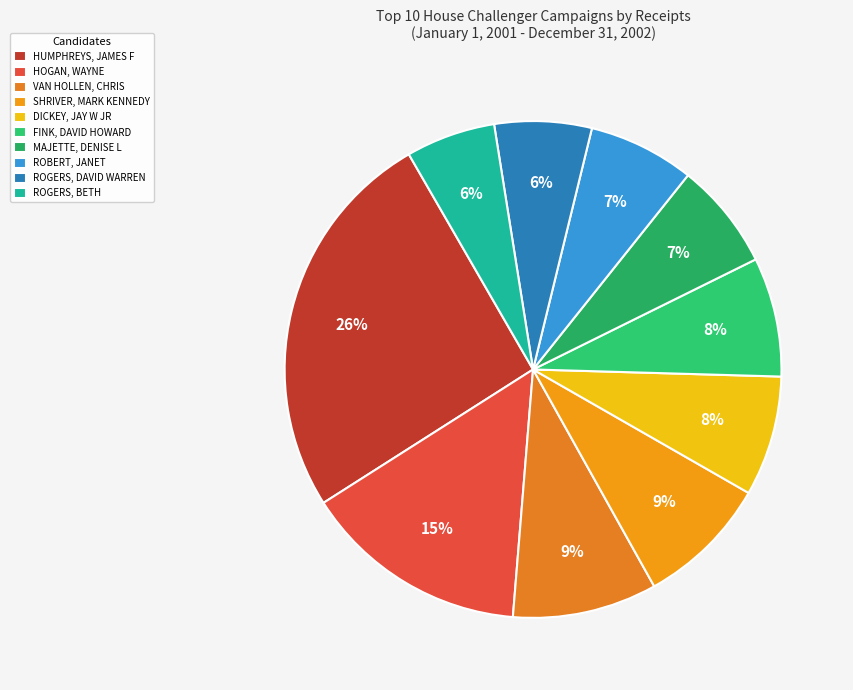

Which category has the biggest portion of the pie?

HUMPHREYS, JAMES F